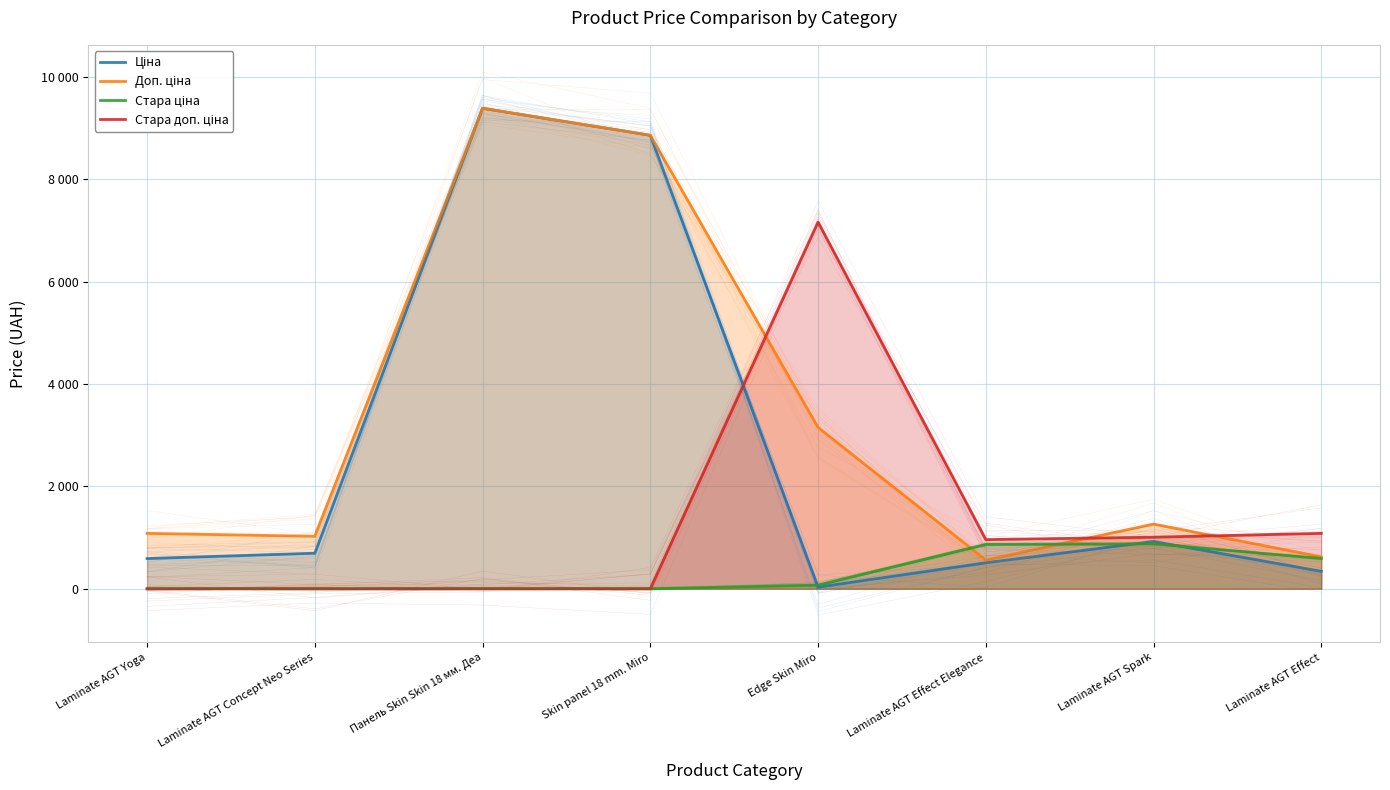

The value of Доп. ціна at Laminate AGT Effect is 623.0. True or false?

True